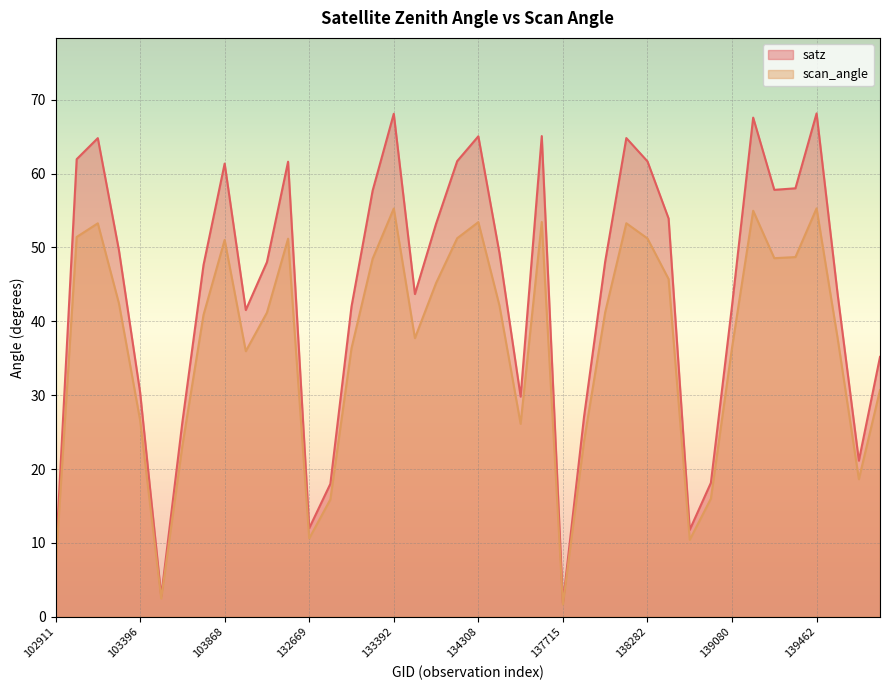

How many data points does each series have?

40